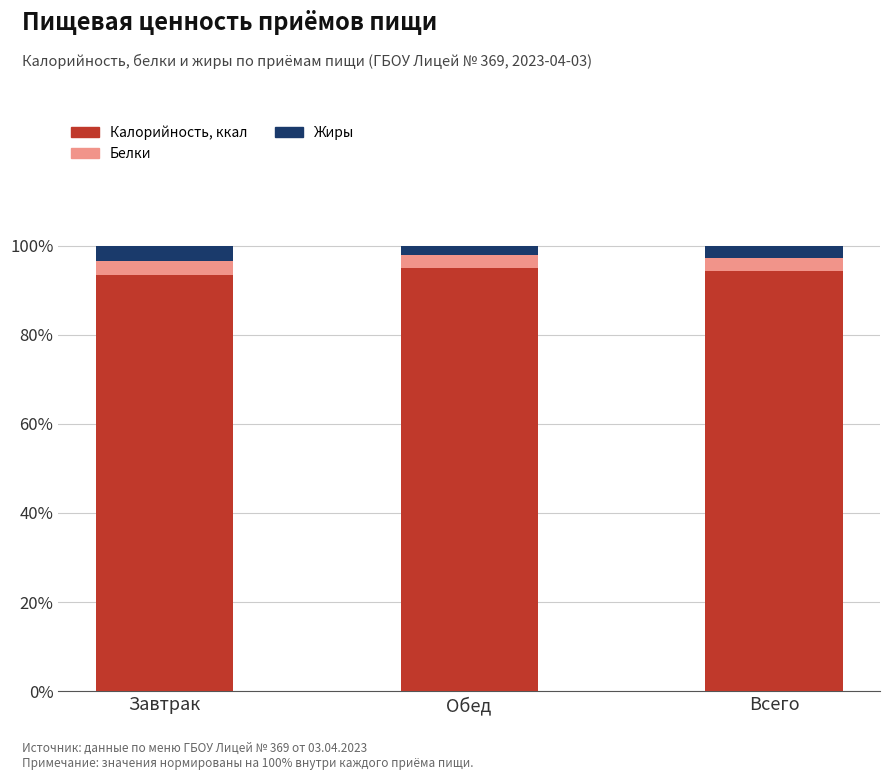

True or false: Калорийность, ккал has a value of 162.6 at Завтрак.

False